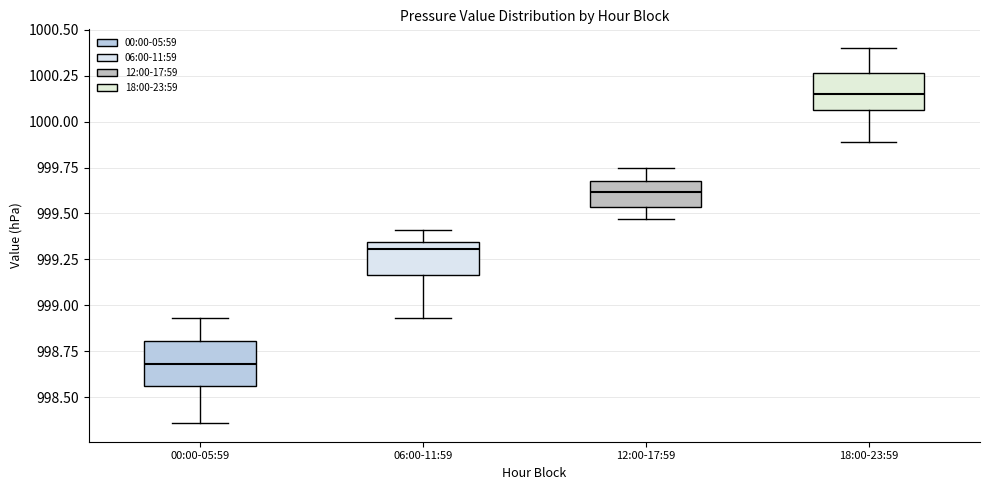

Reading left to right, transcribe this box plot: for each box, give where its median line is, the range the box spans, and where its two whiskers end, as read against the y-axis. The values are not printed on the chart, so give them approximately, as read against the axis.

00:00-05:59: median 998.70, box 998.55 to 998.80, whiskers 998.35 to 998.95
06:00-11:59: median 999.30, box 999.15 to 999.35, whiskers 998.95 to 999.40
12:00-17:59: median 999.60, box 999.55 to 999.70, whiskers 999.45 to 999.75
18:00-23:59: median 1000.15, box 1000.05 to 1000.25, whiskers 999.90 to 1000.40